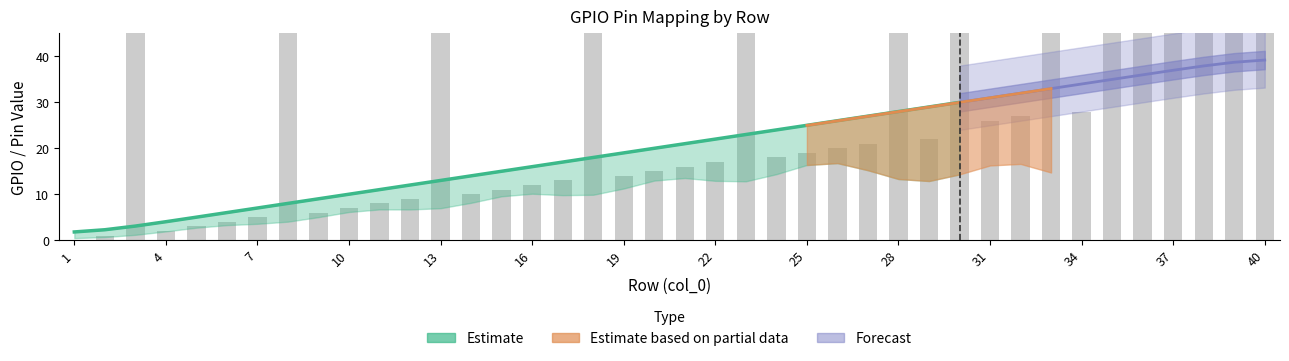

Is it true that GP index (non-GND) equals 17 at 22?

True